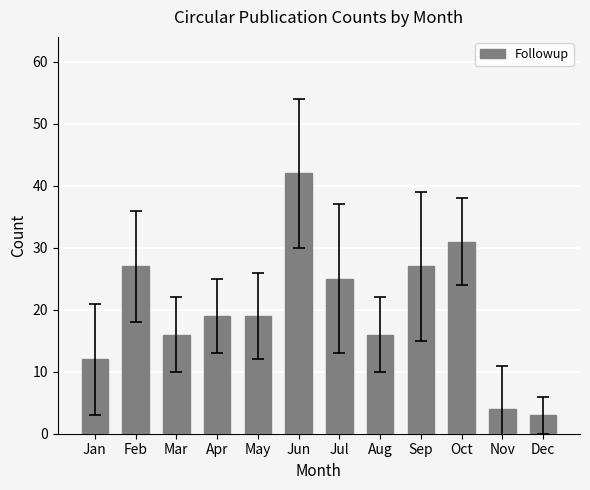

At which label does the data first exceed 19?

Feb